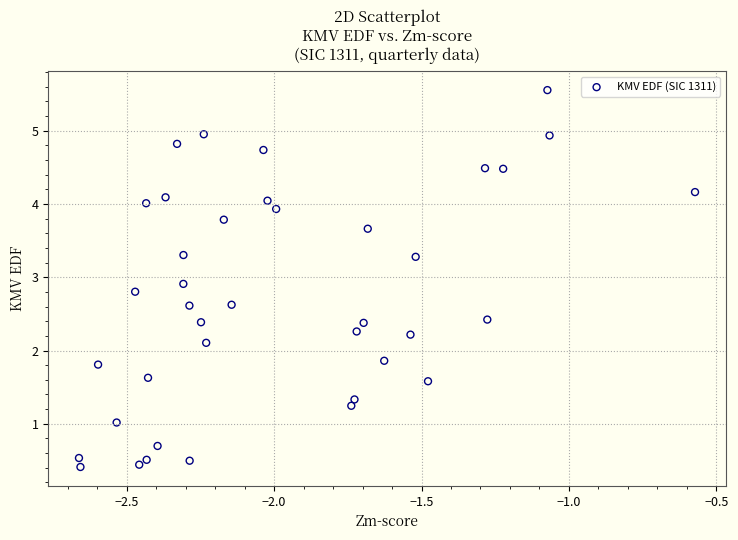

What is the range of X values (max minus min)?

2.1